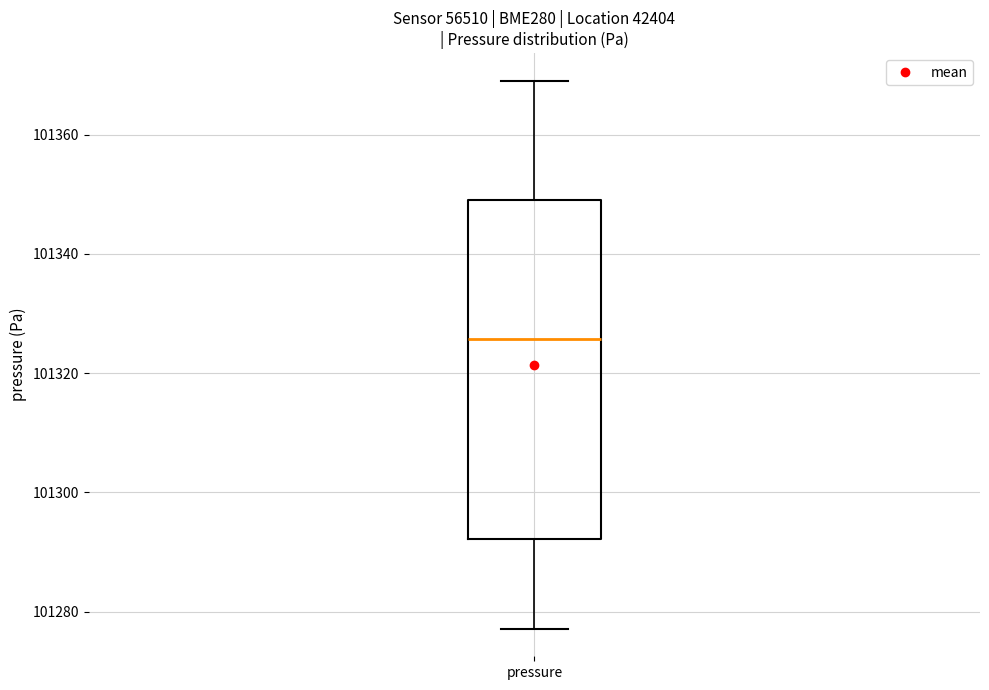

Where does the upper whisker of the box for pressure end on the y-axis? The values are not printed on the chart, so give them approximately, as read against the axis.

101370